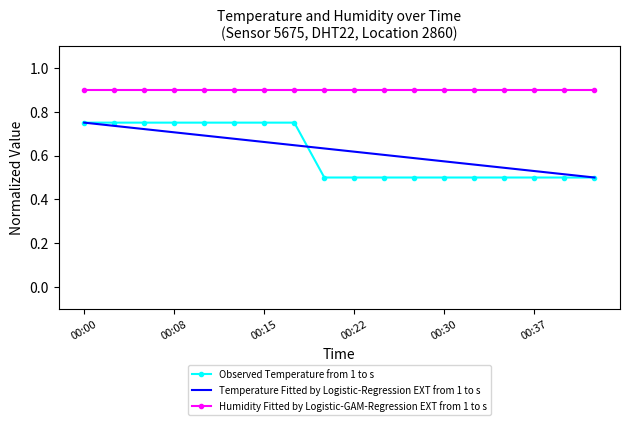

True or false: Humidity Fitted by Logistic-GAM-Regression EXT from 1 to s and Temperature Fitted by Logistic-Regression EXT from 1 to s cross at least once.

False